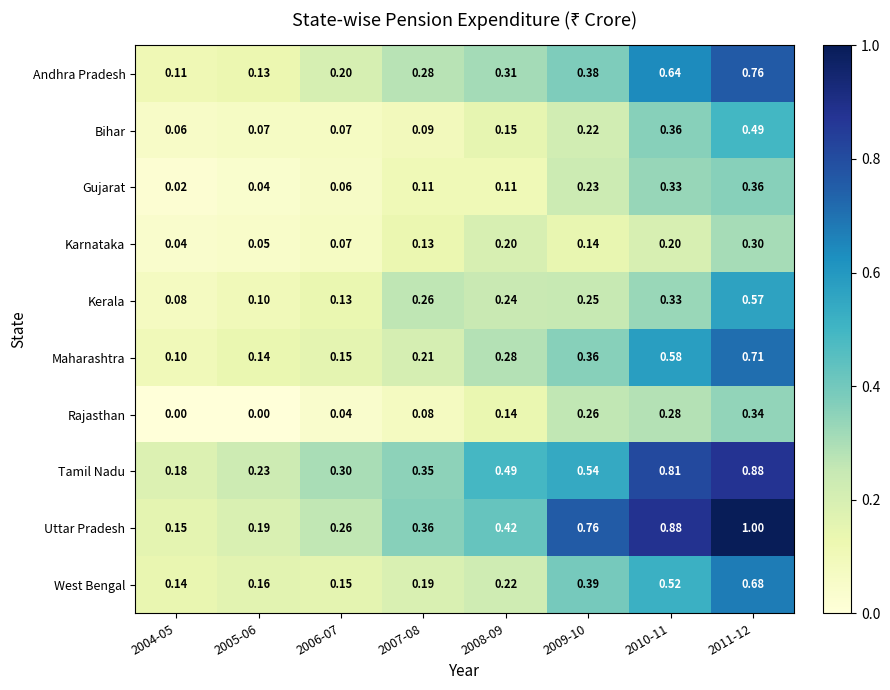

List the series in order of their peak value, highest first.

Uttar Pradesh, Tamil Nadu, Andhra Pradesh, Maharashtra, West Bengal, Kerala, Bihar, Gujarat, Rajasthan, Karnataka